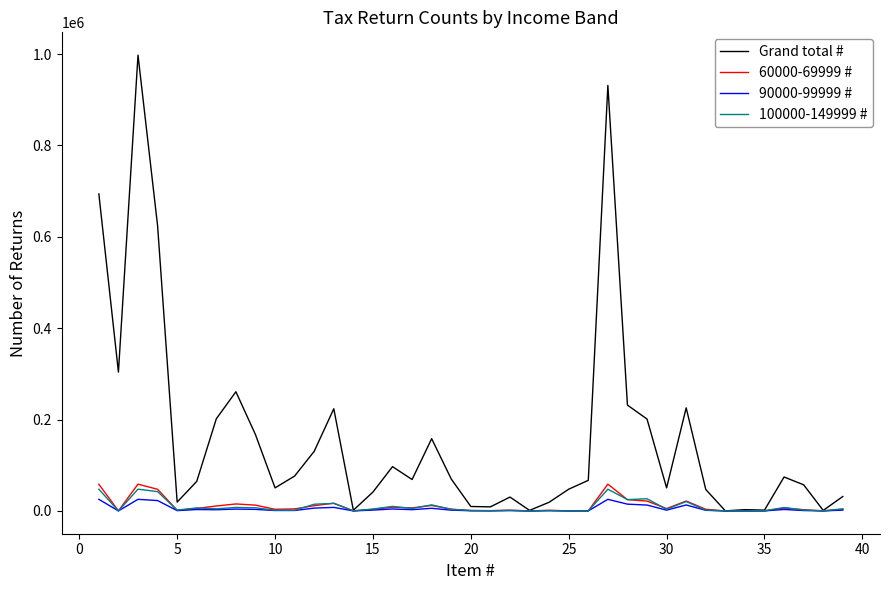

Which series has the largest range (max minus min)?

Grand total #